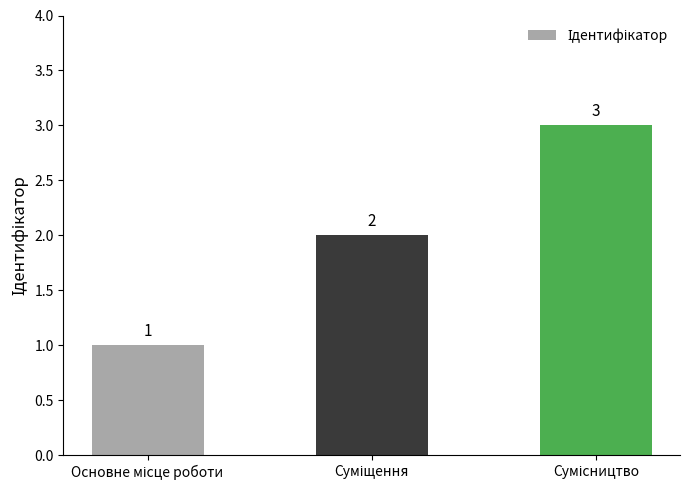

Reading left to right, extract all data points from this chart.

1	2	3